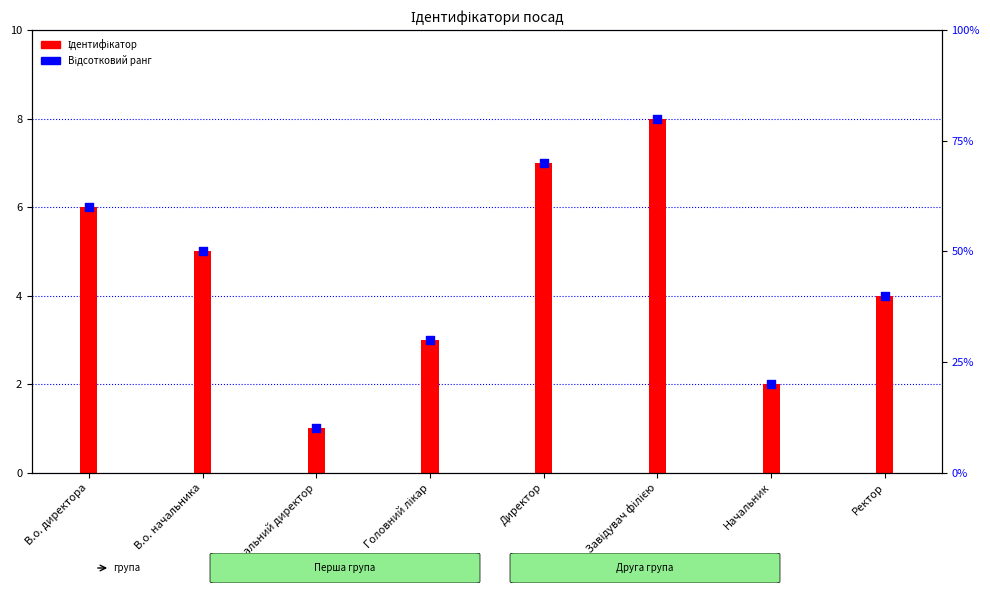

What is the change in value from В.о. начальника to Генеральний директор?

-4